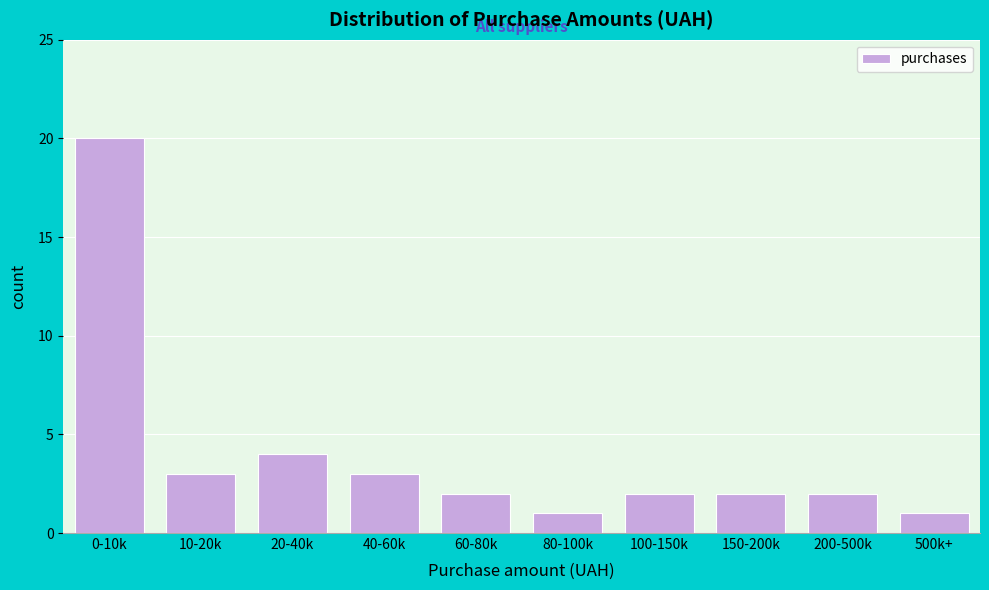

Reading right to left, transcribe all the data shown in this chart.

500k+=1	200-500k=2	150-200k=2	100-150k=2	80-100k=1	60-80k=2	40-60k=3	20-40k=4	10-20k=3	0-10k=20